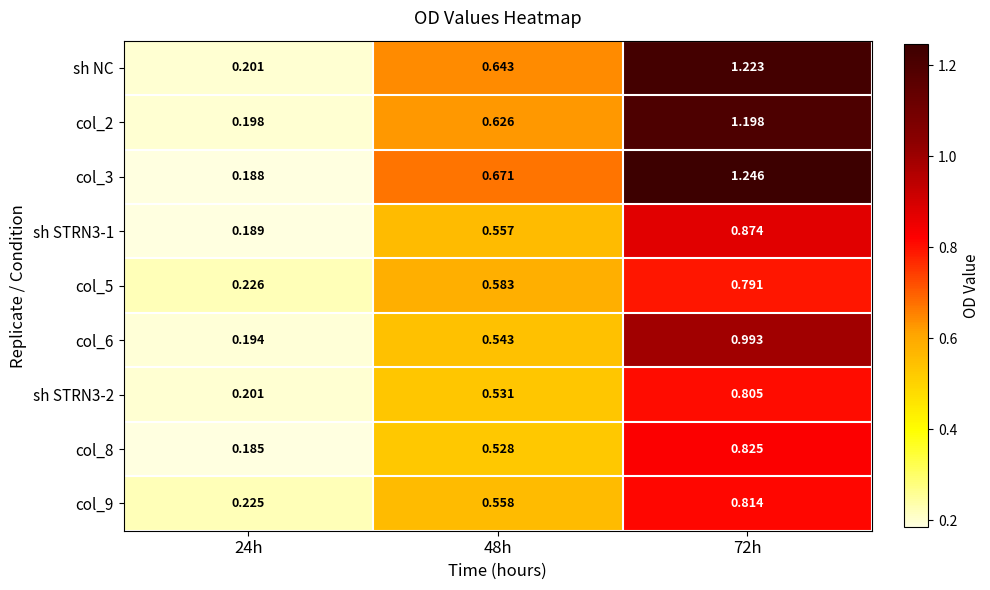

At which category does the chart reach its peak across all series?

72h